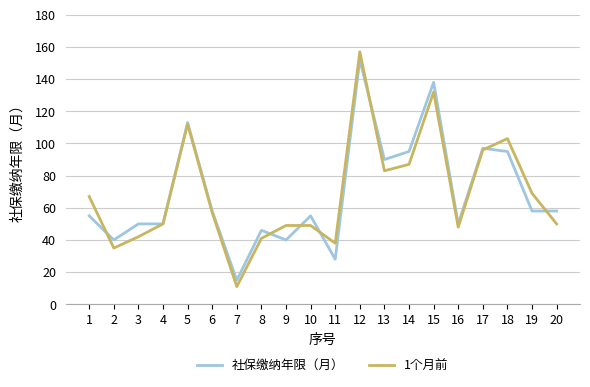

Rank the series at 18 from highest to lowest value.

1个月前, 社保缴纳年限（月）